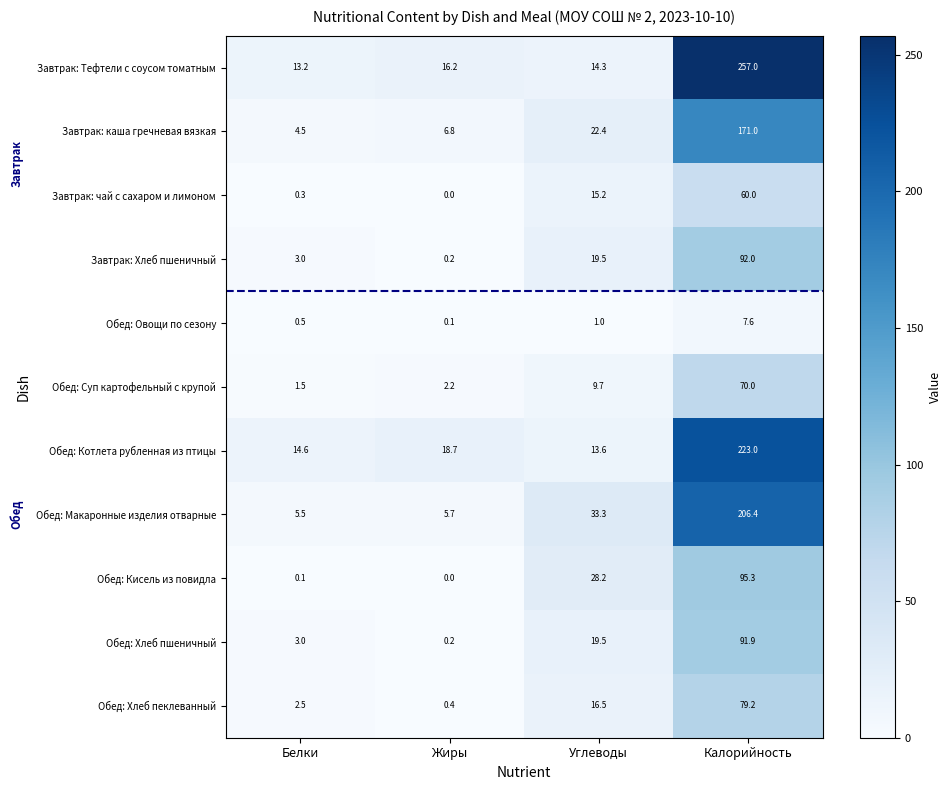

Which series has the largest range (max minus min)?

Завтрак: Тефтели с соусом томатным